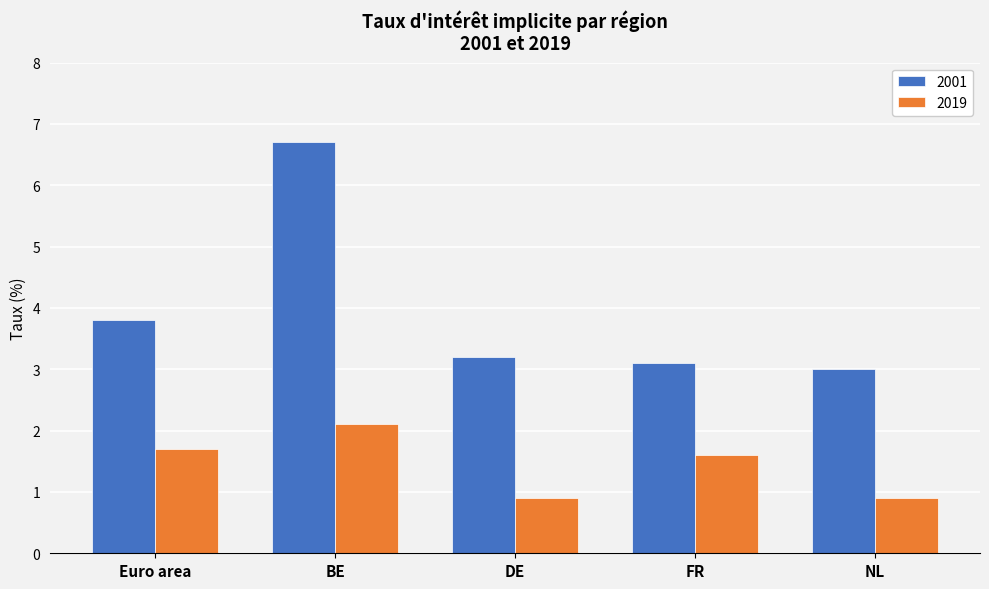

Does the chart contain stacked bars?

No